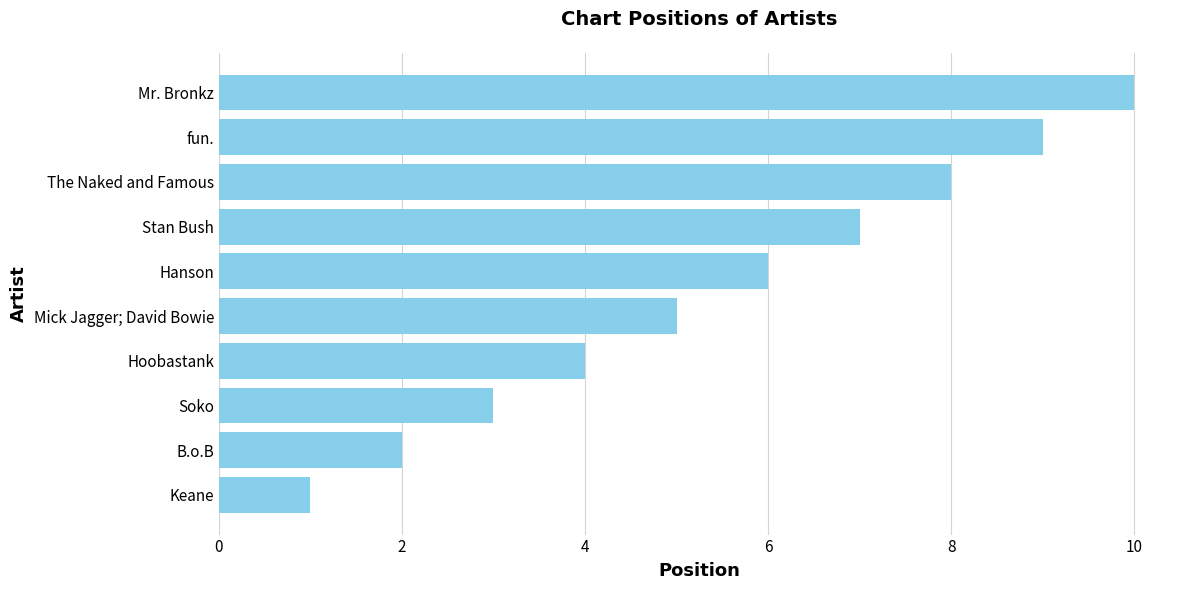

What is the maximum value shown in the chart?

10